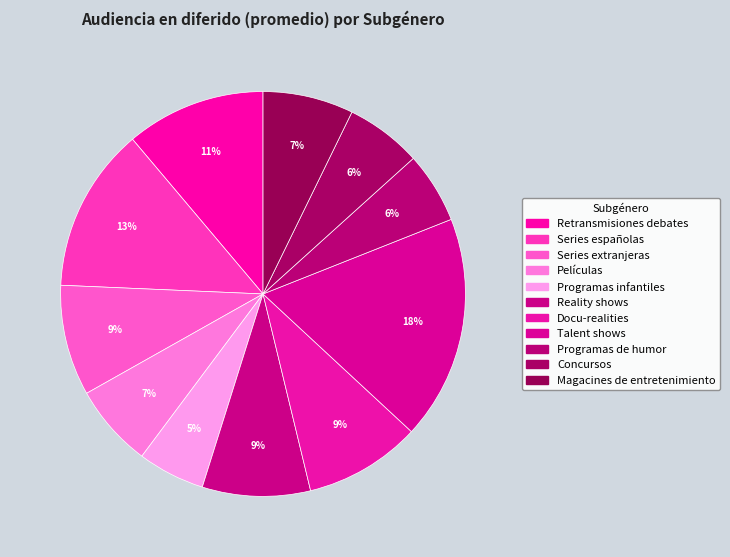

Count the number of slices in the pie.

11